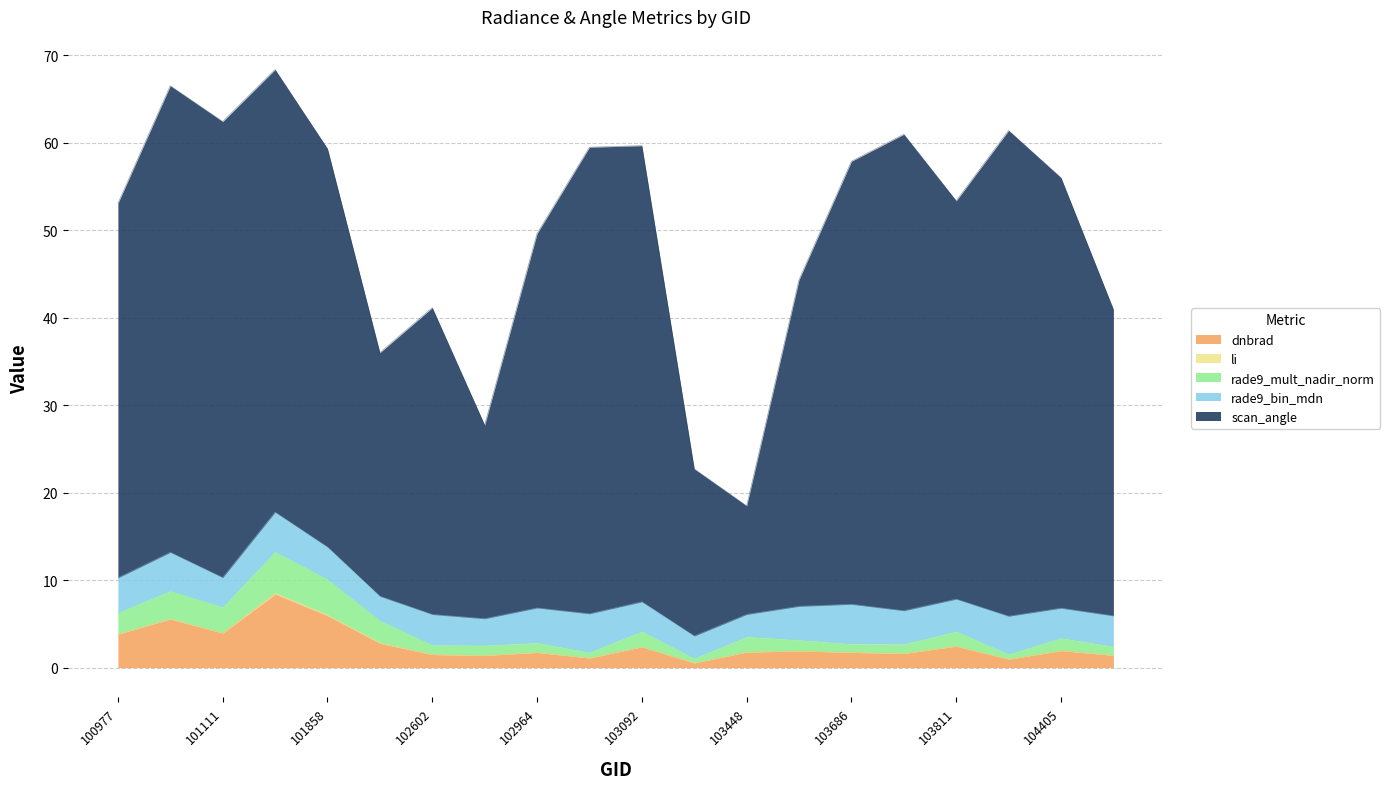

Reading left to right, what are all the values shown in this chart?

dnbrad: 100977=3.8	101102=5.5	101111=3.9	101727=8.4	101858=5.9	101986=2.8	102602=1.5	102845=1.4	102964=1.7	103083=1.1	103092=2.4	103330=0.5	103448=1.8	103566=1.9	103686=1.7	103694=1.6	103811=2.5	104397=1.0	104405=1.9	104522=1.4
li: 100977=0.0	101102=0.0	101111=0.0	101727=0.1	101858=0.1	101986=0.1	102602=0.0	102845=0.0	102964=0.0	103083=0.0	103092=0.0	103330=0.0	103448=0.0	103566=0.0	103686=0.0	103694=0.0	103811=0.0	104397=0.0	104405=0.0	104522=0.0
rade9_mult_nadir_norm: 100977=2.4	101102=3.2	101111=3.0	101727=4.7	101858=4.1	101986=2.5	102602=1.1	102845=1.2	102964=1.1	103083=0.6	103092=1.8	103330=0.5	103448=1.8	103566=1.3	103686=1.0	103694=1.1	103811=1.7	104397=0.6	104405=1.4	104522=1.0
rade9_bin_mdn: 100977=4.0	101102=4.4	101111=3.4	101727=4.5	101858=3.7	101986=2.8	102602=3.5	102845=3.0	102964=4.0	103083=4.4	103092=3.4	103330=2.6	103448=2.5	103566=3.8	103686=4.5	103694=3.8	103811=3.7	104397=4.3	104405=3.4	104522=3.5
scan_angle: 100977=42.8	101102=53.3	101111=52.1	101727=50.6	101858=45.5	101986=27.8	102602=35.1	102845=22.1	102964=42.8	103083=53.3	103092=52.1	103330=19.1	103448=12.4	103566=37.3	103686=50.6	103694=54.4	103811=45.5	104397=55.5	104405=49.2	104522=35.0